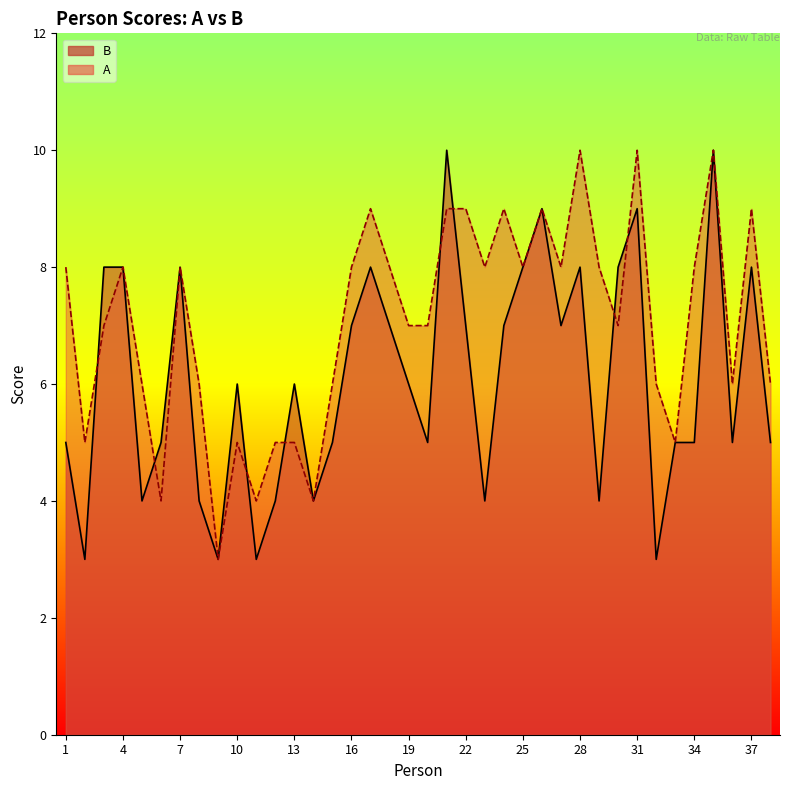

How many lines are shown in the chart?

2